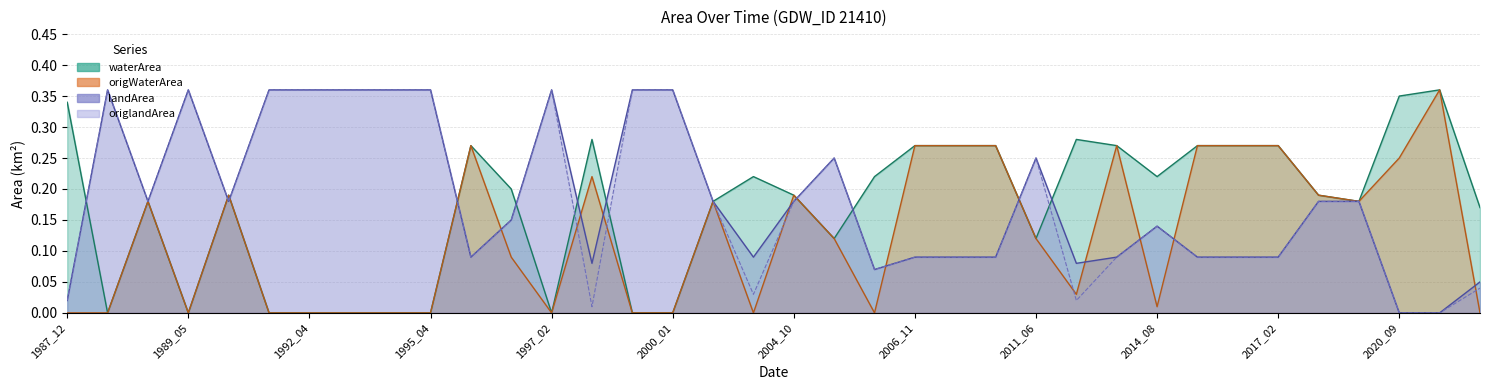

Reading left to right, extract all data points from this chart.

waterArea: 1987_12=0.3	1988_06=0.0	1989_03=0.2	1989_05=0.0	1991_01=0.2	1991_04=0.0	1992_04=0.0	1992_05=0.0	1993_05=0.0	1995_04=0.0	1995_11=0.3	1996_07=0.2	1997_02=0.0	1998_08=0.3	1999_12=0.0	2000_01=0.0	2001_12=0.2	2004_07=0.2	2004_10=0.2	2005_03=0.1	2006_07=0.2	2006_11=0.3	2006_12=0.3	2009_10=0.3	2011_06=0.1	2012_09=0.3	2014_03=0.3	2014_08=0.2	2014_10=0.3	2017_01=0.3	2017_02=0.3	2017_04=0.2	2017_10=0.2	2020_09=0.3	2020_12=0.4	2021_07=0.2
origWaterArea: 1987_12=0.0	1988_06=0.0	1989_03=0.2	1989_05=0.0	1991_01=0.2	1991_04=0.0	1992_04=0.0	1992_05=0.0	1993_05=0.0	1995_04=0.0	1995_11=0.3	1996_07=0.1	1997_02=0.0	1998_08=0.2	1999_12=0.0	2000_01=0.0	2001_12=0.2	2004_07=0.0	2004_10=0.2	2005_03=0.1	2006_07=0.0	2006_11=0.3	2006_12=0.3	2009_10=0.3	2011_06=0.1	2012_09=0.0	2014_03=0.3	2014_08=0.0	2014_10=0.3	2017_01=0.3	2017_02=0.3	2017_04=0.2	2017_10=0.2	2020_09=0.2	2020_12=0.4	2021_07=0.0
landArea: 1987_12=0.0	1988_06=0.4	1989_03=0.2	1989_05=0.4	1991_01=0.2	1991_04=0.4	1992_04=0.4	1992_05=0.4	1993_05=0.4	1995_04=0.4	1995_11=0.1	1996_07=0.1	1997_02=0.4	1998_08=0.1	1999_12=0.4	2000_01=0.4	2001_12=0.2	2004_07=0.1	2004_10=0.2	2005_03=0.2	2006_07=0.1	2006_11=0.1	2006_12=0.1	2009_10=0.1	2011_06=0.2	2012_09=0.1	2014_03=0.1	2014_08=0.1	2014_10=0.1	2017_01=0.1	2017_02=0.1	2017_04=0.2	2017_10=0.2	2020_09=0.0	2020_12=0.0	2021_07=0.1
origlandArea: 1987_12=0.0	1988_06=0.4	1989_03=0.2	1989_05=0.4	1991_01=0.2	1991_04=0.4	1992_04=0.4	1992_05=0.4	1993_05=0.4	1995_04=0.4	1995_11=0.1	1996_07=0.1	1997_02=0.4	1998_08=0.0	1999_12=0.4	2000_01=0.4	2001_12=0.2	2004_07=0.0	2004_10=0.2	2005_03=0.2	2006_07=0.1	2006_11=0.1	2006_12=0.1	2009_10=0.1	2011_06=0.2	2012_09=0.0	2014_03=0.1	2014_08=0.1	2014_10=0.1	2017_01=0.1	2017_02=0.1	2017_04=0.2	2017_10=0.2	2020_09=0.0	2020_12=0.0	2021_07=0.0